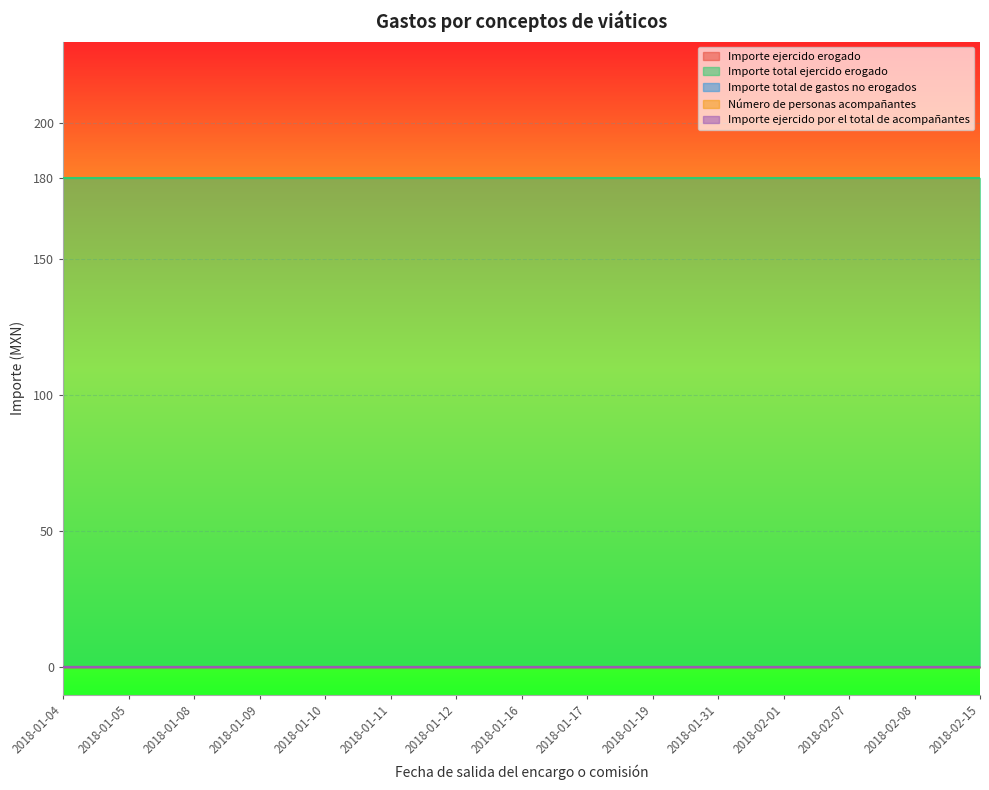

How many lines are shown in the chart?

5